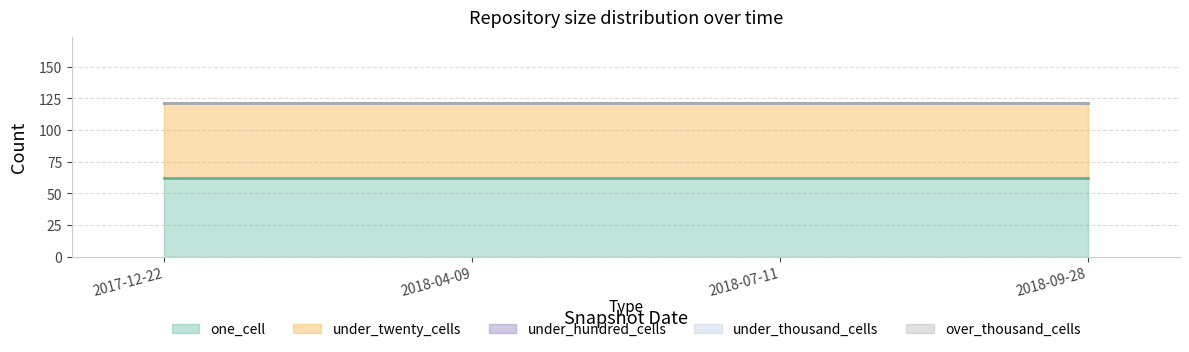

Is the value of under_twenty_cells at 2018-04-09 greater than the value of over_thousand_cells at 2018-07-11?

Yes